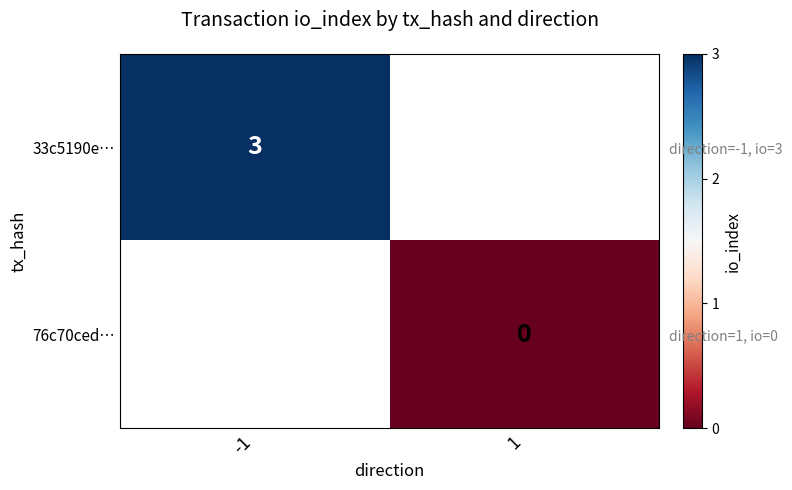

How many categories are shown in the chart?

2